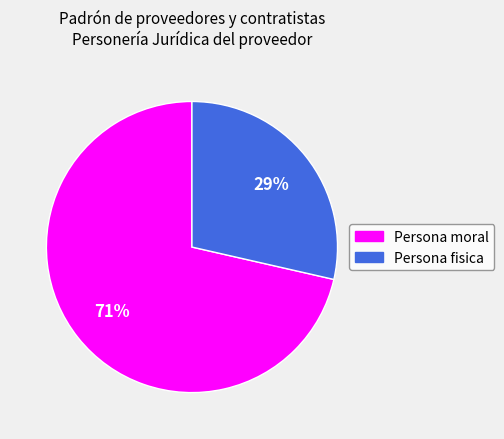

Which has a higher value, Persona moral or Persona fisica?

Persona moral